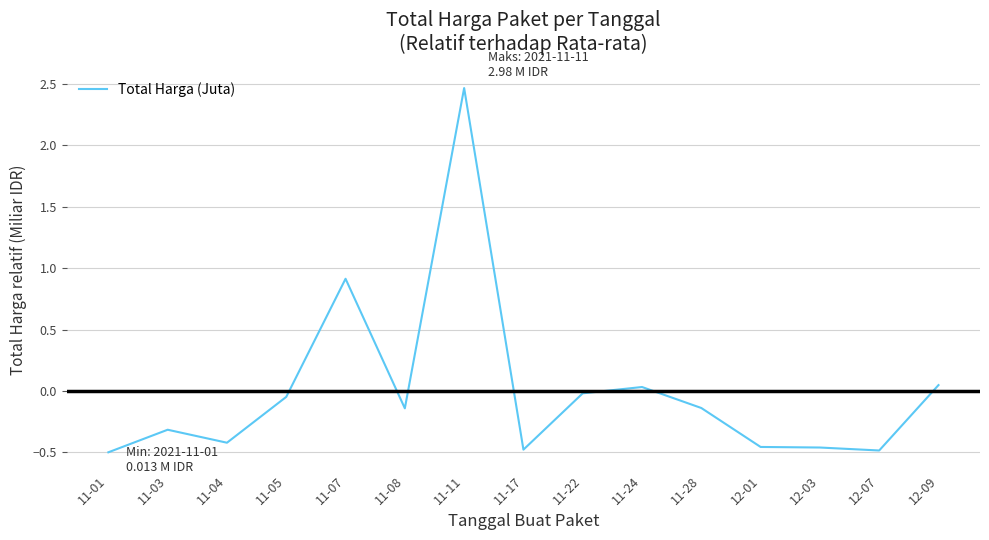

What is the difference between the maximum and minimum values?

3.0